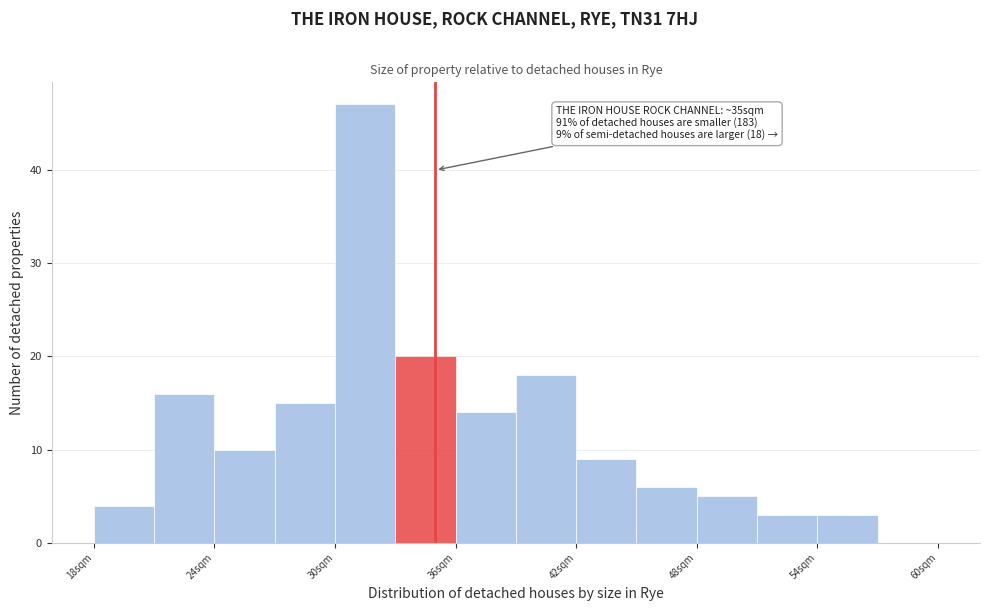

Read against the x-axis, roughly where is the centre of the tallest bar?

32